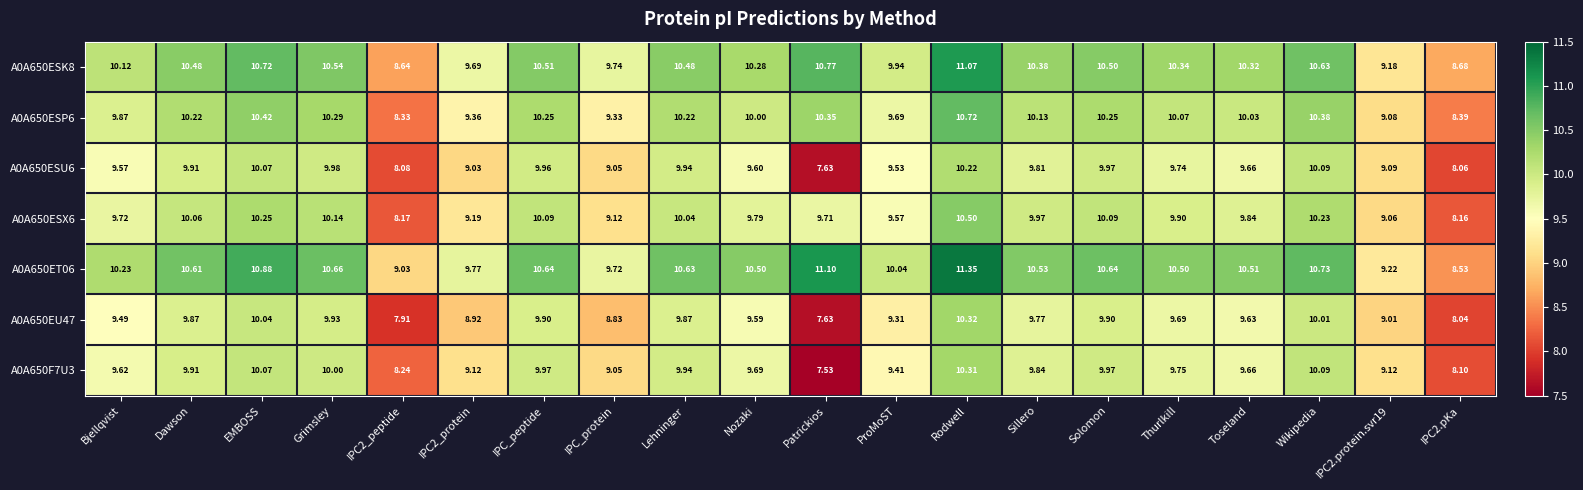

At which label does A0A650ET06 first exceed 10?

Bjellqvist